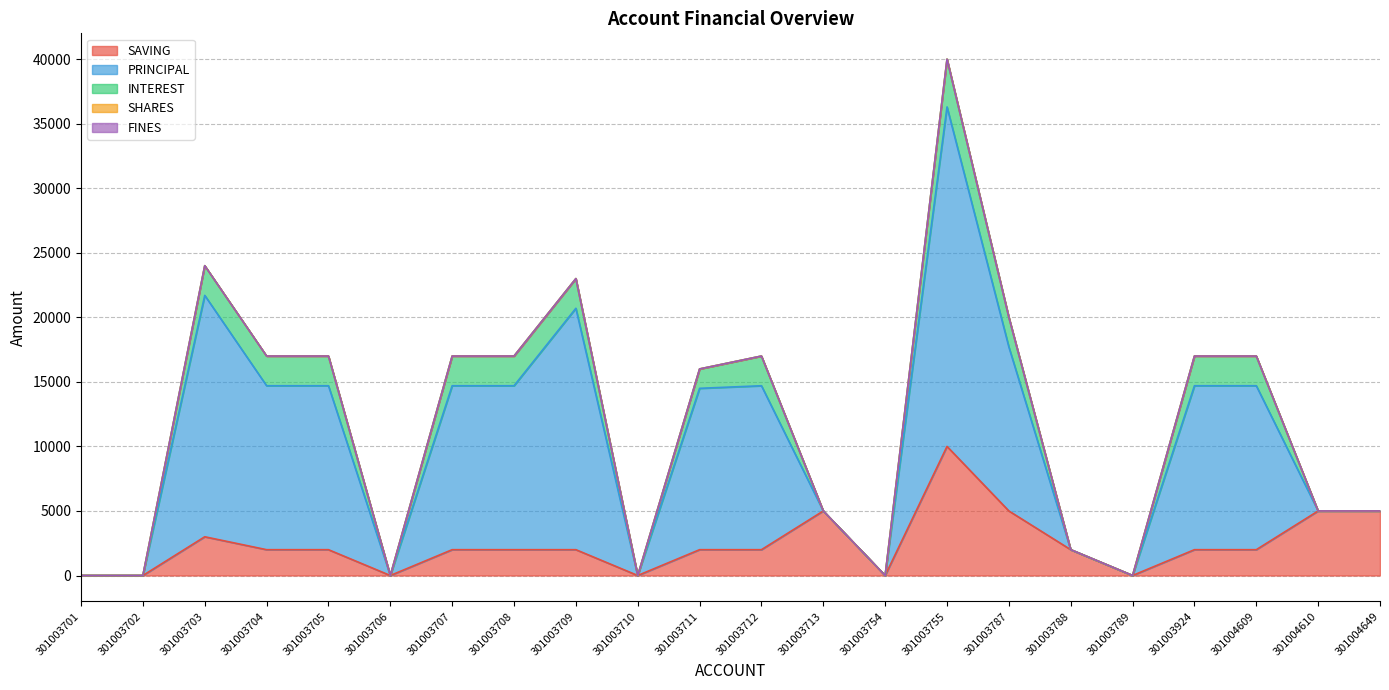

True or false: PRINCIPAL and INTEREST cross at least once.

False